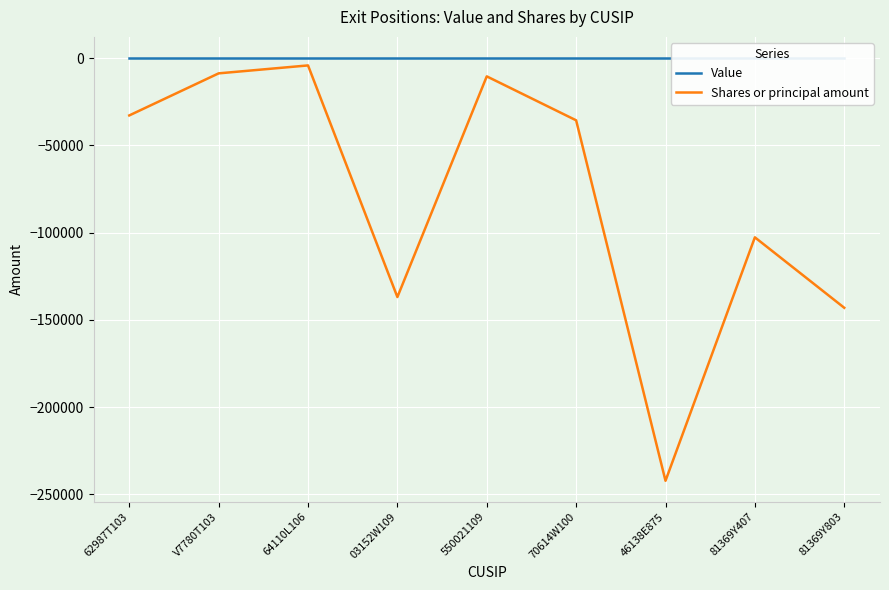

What position from the left is 64110L106?

3